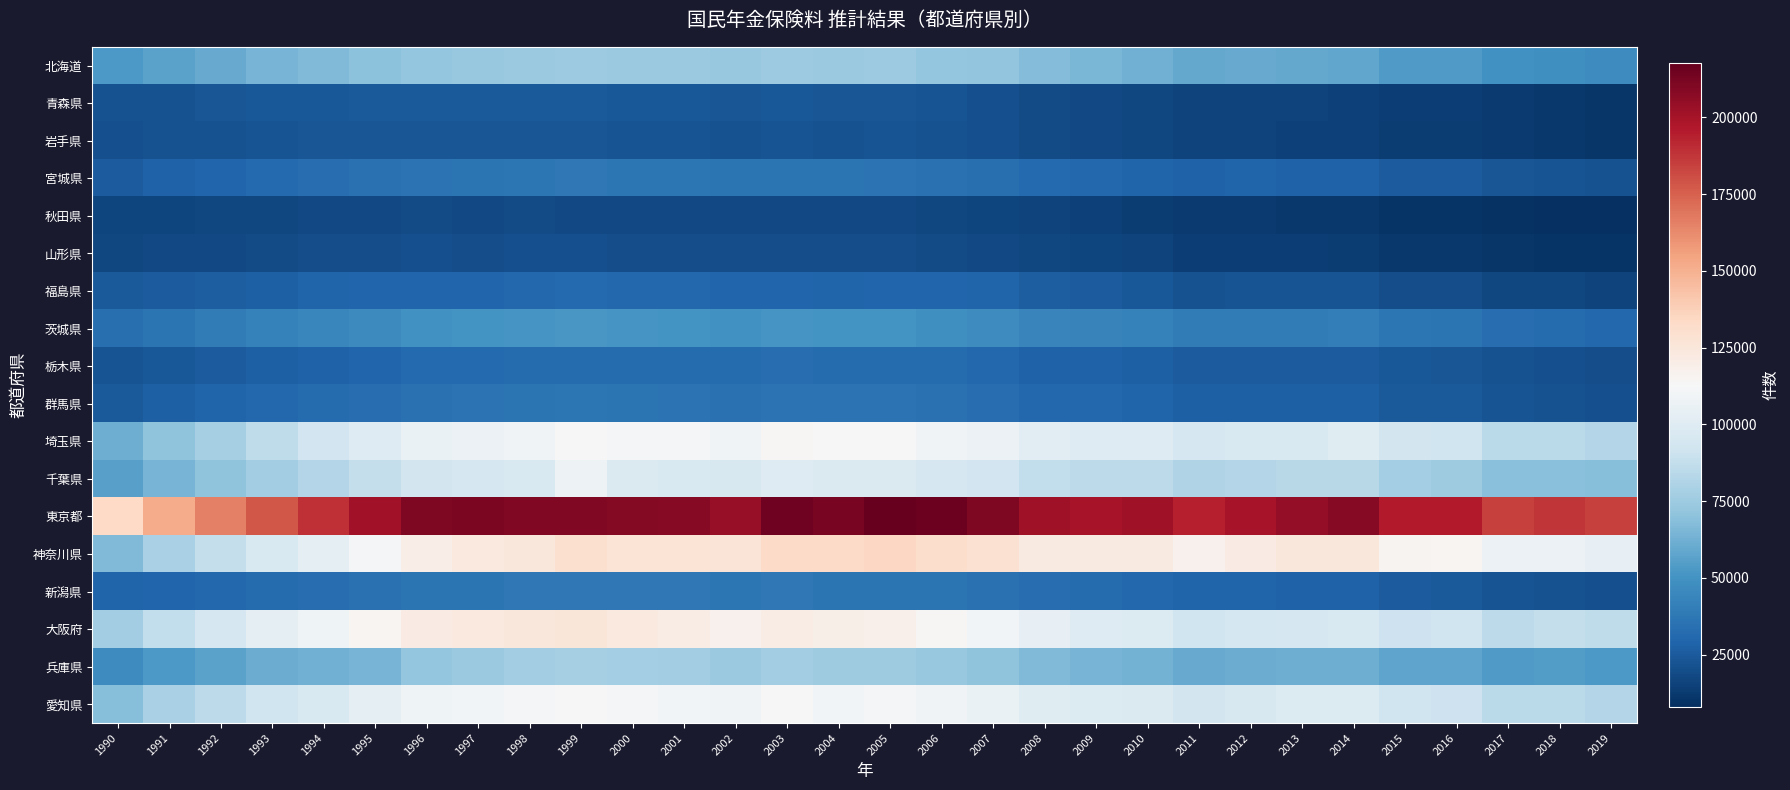

Reading left to right, what are all the values shown in this chart?

北海道: 1990=52814	1991=56547	1992=60101	1993=63786	1994=66368	1995=69668	1996=72615	1997=73168	1998=74076	1999=74508	2000=73685	2001=74097	2002=72714	2003=74844	2004=73898	2005=74559	2006=72332	2007=71557	2008=67679	2009=64944	2010=62733	2011=58936	2012=60408	2013=59320	2014=58051	2015=53583	2016=53169	2017=49173	2018=48597	2019=46771
青森県: 1990=21125	1991=21844	1992=22986	1993=23684	1994=24335	1995=24851	1996=25121	1997=24913	1998=24835	1999=24812	2000=24265	2001=24087	2002=23313	2003=23702	2004=23186	2005=22998	2006=22089	2007=21074	2008=19421	2009=18253	2010=17194	2011=15810	2012=16193	2013=15844	2014=15332	2015=14037	2016=13752	2017=12416	2018=11952	2019=11251
岩手県: 1990=20549	1991=21195	1992=21855	1993=22587	1994=23045	1995=23330	1996=23264	1997=22926	1998=23166	1999=23147	2000=22370	2001=22401	2002=21747	2003=22076	2004=21766	2005=22127	2006=21626	2007=20860	2008=19284	2009=18298	2010=17245	2011=15928	2012=15914	2013=15263	2014=15128	2015=13711	2016=13541	2017=12296	2018=11955	2019=11233
宮城県: 1990=25443	1991=27930	1992=29608	1993=31445	1994=33012	1995=34487	1996=35851	1997=35981	1998=36748	1999=37538	2000=36847	2001=37036	2002=36028	2003=36636	2004=35863	2005=35788	2006=34849	2007=33746	2008=31613	2009=30800	2010=29302	2011=27814	2012=28866	2013=28174	2014=28130	2015=25659	2016=25216	2017=22957	2018=22497	2019=21423
秋田県: 1990=16543	1991=16546	1992=17089	1993=17752	1994=18036	1995=18636	1996=18817	1997=18599	1998=18818	1999=18510	2000=18205	2001=18538	2002=18196	2003=18405	2004=17978	2005=18086	2006=17737	2007=16817	2008=15592	2009=14716	2010=13586	2011=12364	2012=12405	2013=11879	2014=11299	2015=10114	2016=9903	2017=8851	2018=8496	2019=8012
山形県: 1990=17635	1991=18005	1992=18645	1993=19216	1994=19760	1995=20133	1996=20332	1997=20117	1998=20449	1999=20518	2000=20132	2001=20229	2002=19723	2003=19925	2004=19527	2005=19633	2006=19036	2007=18228	2008=17173	2009=16502	2010=15479	2011=14334	2012=14345	2013=14050	2014=13472	2015=12094	2016=11836	2017=10792	2018=10423	2019=9865
福島県: 1990=24858	1991=25716	1992=26452	1993=27601	1994=28696	1995=29488	1996=30058	1997=30016	1998=30659	1999=31058	2000=30362	2001=30374	2002=29431	2003=29926	2004=29236	2005=29773	2006=29369	2007=28616	2008=26431	2009=25254	2010=23633	2011=21458	2012=22636	2013=22209	2014=21992	2015=20179	2016=19699	2017=17702	2018=17102	2019=15709
茨城県: 1990=33991	1991=36652	1992=39139	1993=41832	1994=44158	1995=46433	1996=49062	1997=50106	1998=51305	1999=52120	2000=51130	2001=50496	2002=49571	2003=51066	2004=49991	2005=49919	2006=48160	2007=46932	2008=43576	2009=42526	2010=41652	2011=39188	2012=39757	2013=39490	2014=40677	2015=37096	2016=36250	2017=32816	2018=32403	2019=30842
栃木県: 1990=22431	1991=24228	1992=25711	1993=27156	1994=28475	1995=29696	1996=31072	1997=31458	1998=31830	1999=32408	2000=32220	2001=32251	2002=32148	2003=32998	2004=32387	2005=32528	2006=31787	2007=30655	2008=28399	2009=27918	2010=27056	2011=25536	2012=25912	2013=25347	2014=25595	2015=23792	2016=23271	2017=21358	2018=20776	2019=19742
群馬県: 1990=24996	1991=26881	1992=28636	1993=30563	1994=31932	1995=33374	1996=34849	1997=35316	1998=36286	1999=36976	2000=36242	2001=35650	2002=34729	2003=35656	2004=35057	2005=35172	2006=34338	2007=33192	2008=30937	2009=30168	2010=29063	2011=27220	2012=27472	2013=26984	2014=27335	2015=25055	2016=24517	2017=22338	2018=21738	2019=20658
埼玉県: 1990=61705	1991=70909	1992=77841	1993=85863	1994=92582	1995=99336	1996=105925	1997=107036	1998=109446	1999=112549	2000=111483	2001=111732	2002=108911	2003=113992	2004=112568	2005=113027	2006=109336	2007=106639	2008=101112	2009=99244	2010=99497	2011=94878	2012=96654	2013=97111	2014=100170	2015=93213	2016=91966	2017=84477	2018=84398	2019=81817
千葉県: 1990=56088	1991=64240	1992=70515	1993=76588	1994=82014	1995=87779	1996=93258	1997=94993	1998=96669	1999=107731	2000=98036	2001=97170	2002=95953	2003=98949	2004=97549	2005=97526	2006=95229	2007=92559	2008=87038	2009=85222	2010=85378	2011=81634	2012=82458	2013=83645	2014=83848	2015=77605	2016=75980	2017=69346	2018=69401	2019=68057
東京都: 1990=133472	1991=152125	1992=166073	1993=178205	1994=189095	1995=200945	1996=210490	1997=211657	1998=210294	1999=209693	2000=208869	2001=208635	2002=203920	2003=215218	2004=212345	2005=217675	2006=215753	2007=210757	2008=201458	2009=199571	2010=201561	2011=193925	2012=199354	2013=205357	2014=208184	2015=196331	2016=196325	2017=184322	2018=187740	2019=184614
神奈川県: 1990=66857	1991=78667	1992=87485	1993=96782	1994=103726	1995=111979	1996=120113	1997=123222	1998=124713	1999=129304	2000=127292	2001=127134	2002=126745	2003=132678	2004=132554	2005=134381	2006=131034	2007=128868	2008=122497	2009=122068	2010=122644	2011=117164	2012=121048	2013=124527	2014=124982	2015=115680	2016=114753	2017=106529	2018=106457	2019=104235
新潟県: 1990=28557	1991=29799	1992=30921	1993=32391	1994=33388	1995=34782	1996=35883	1997=36192	1998=37503	1999=38155	2000=37590	2001=37687	2002=37044	2003=37756	2004=36647	2005=36623	2006=35928	2007=34974	2008=33168	2009=32194	2010=30854	2011=28834	2012=29069	2013=28251	2014=28184	2015=25637	2016=24760	2017=22429	2018=21836	2019=20755
大阪府: 1990=76505	1991=87086	1992=95315	1993=102607	1994=108242	1995=115233	1996=121591	1997=122829	1998=124927	1999=125160	2000=122895	2001=120376	2002=117108	2003=120297	2004=119251	2005=118481	2006=113693	2007=109941	2008=104276	2009=99091	2010=98310	2011=91800	2012=94425	2013=95164	2014=97090	2015=91488	2016=91607	2017=85670	2018=87550	2019=86455
兵庫県: 1990=46894	1991=52809	1992=56778	1993=61136	1994=62647	1995=63981	1996=72543	1997=74281	1998=76644	1999=77948	2000=77415	2001=76664	2002=73811	2003=76348	2004=75825	2005=75633	2006=73262	2007=70723	2008=66609	2009=64332	2010=63585	2011=59636	2012=61099	2013=61886	2014=61860	2015=57805	2016=57479	2017=53727	2018=54030	2019=52494
愛知県: 1990=68252	1991=78680	1992=85455	1993=91969	1994=96959	1995=102781	1996=108146	1997=110009	1998=112010	1999=112569	2000=110946	2001=110160	2002=109115	2003=112246	2004=110377	2005=111177	2006=109157	2007=106004	2008=100133	2009=98421	2010=97391	2011=93260	2012=96418	2013=98633	2014=98354	2015=91863	2016=91209	2017=84930	2018=84979	2019=81868